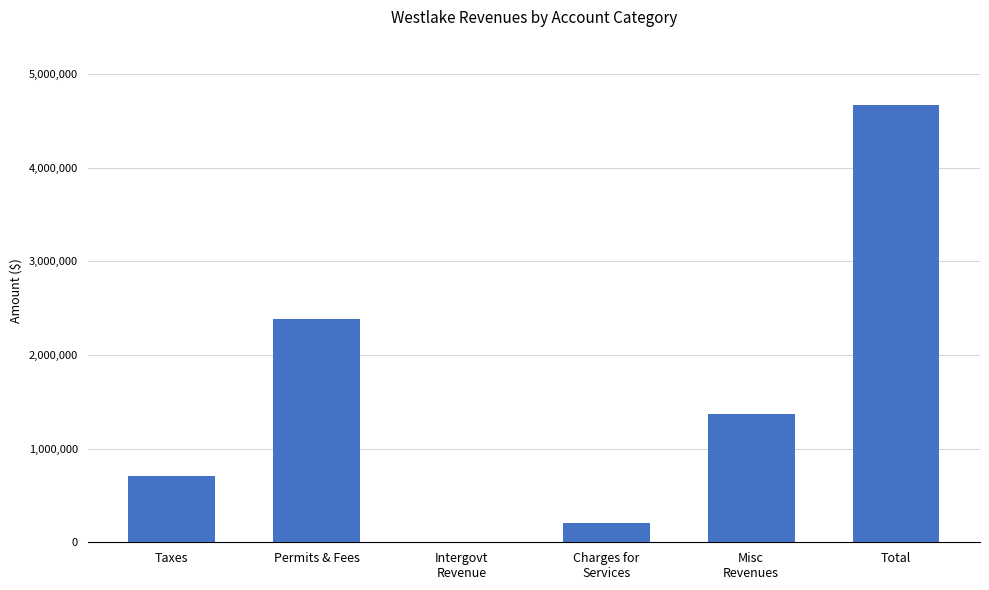

Approximately how many times larger is the value at Permits & Fees compared to Charges for
Services?

11.8